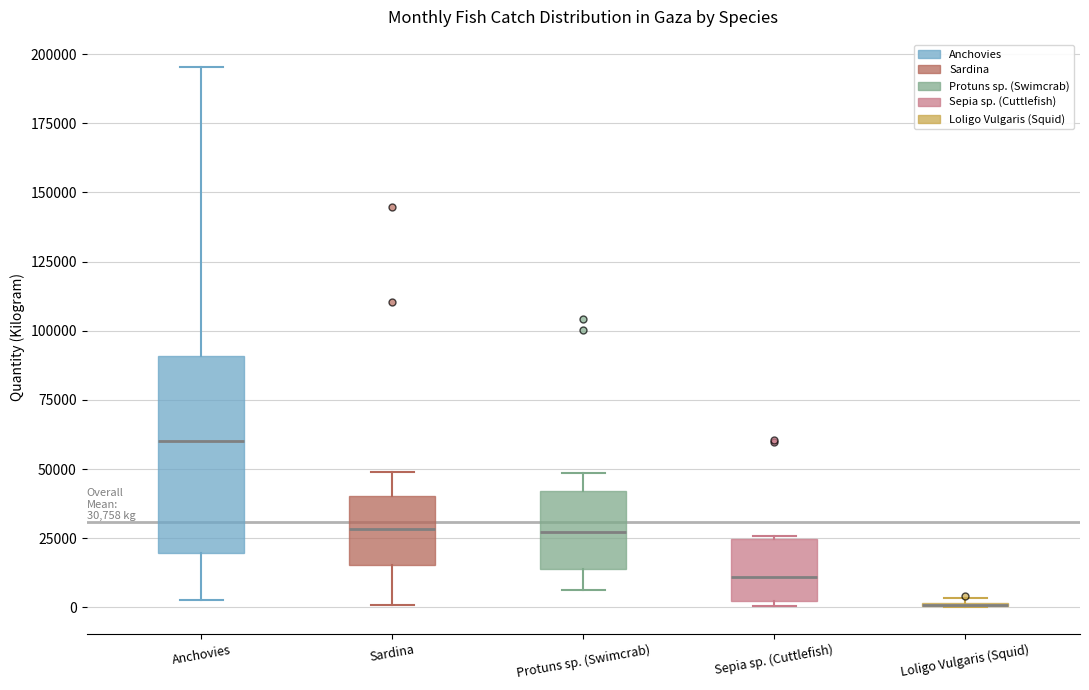

Comparing the boxes themselves (not the whiskers), which one is the tallest?

Anchovies